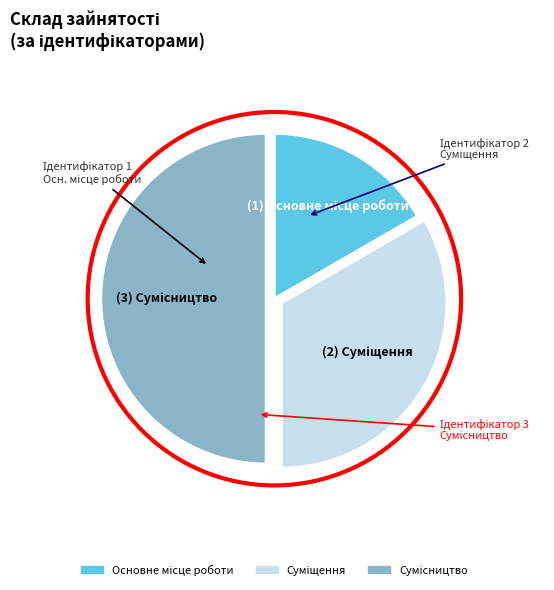

To the nearest percent, what is the combined percentage of Основне місце роботи and Суміщення?

50%